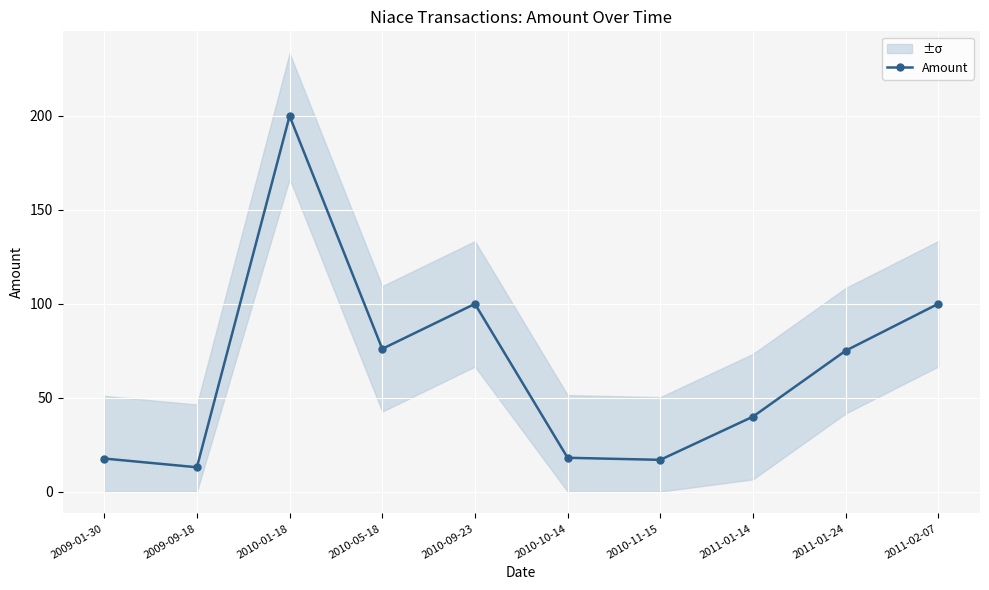

What is the difference between the second highest and minimum values?

87.0